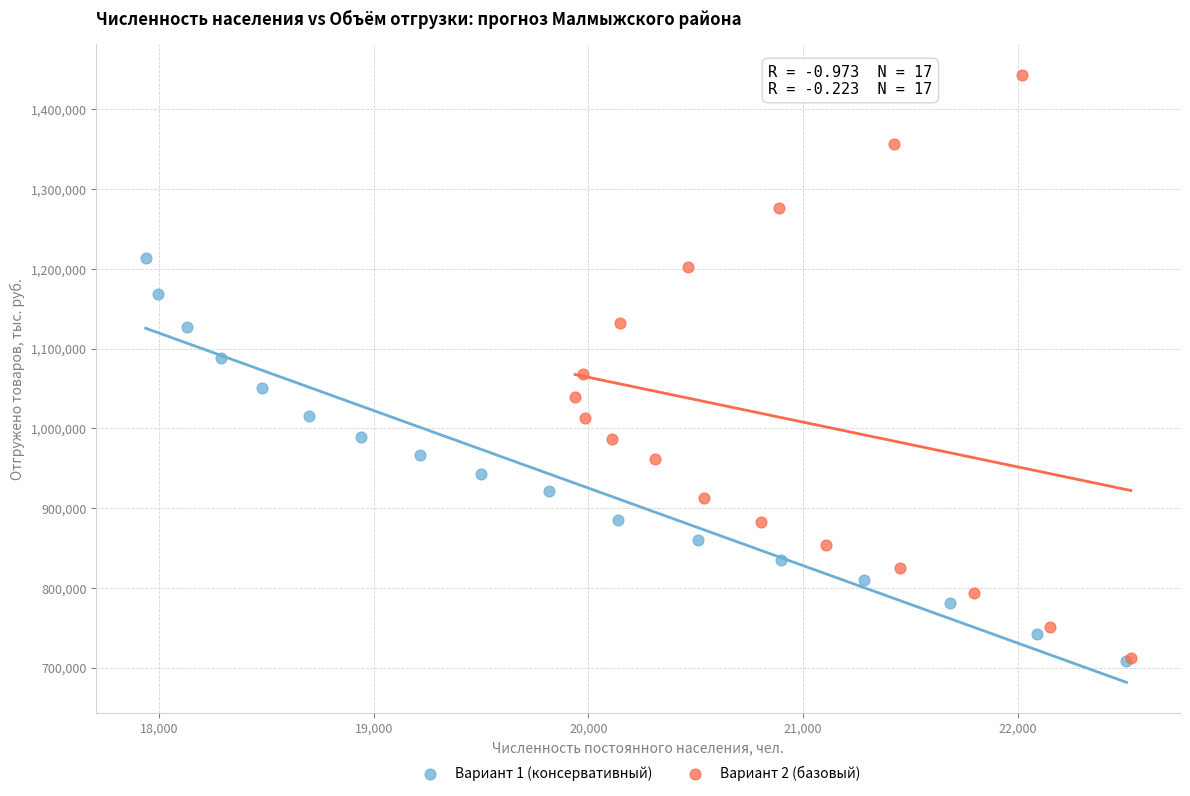

Which series has the widest spread of Y values?

Вариант 2 (базовый)